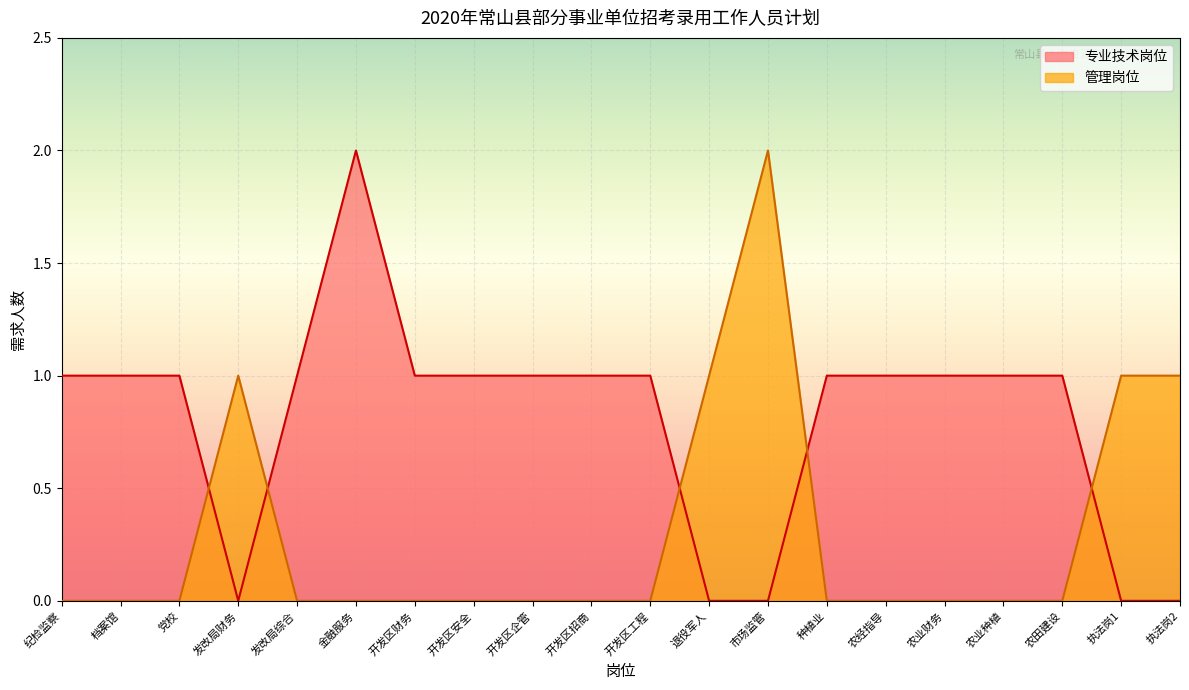

True or false: 专业技术岗位 and 管理岗位 intersect in this chart.

True